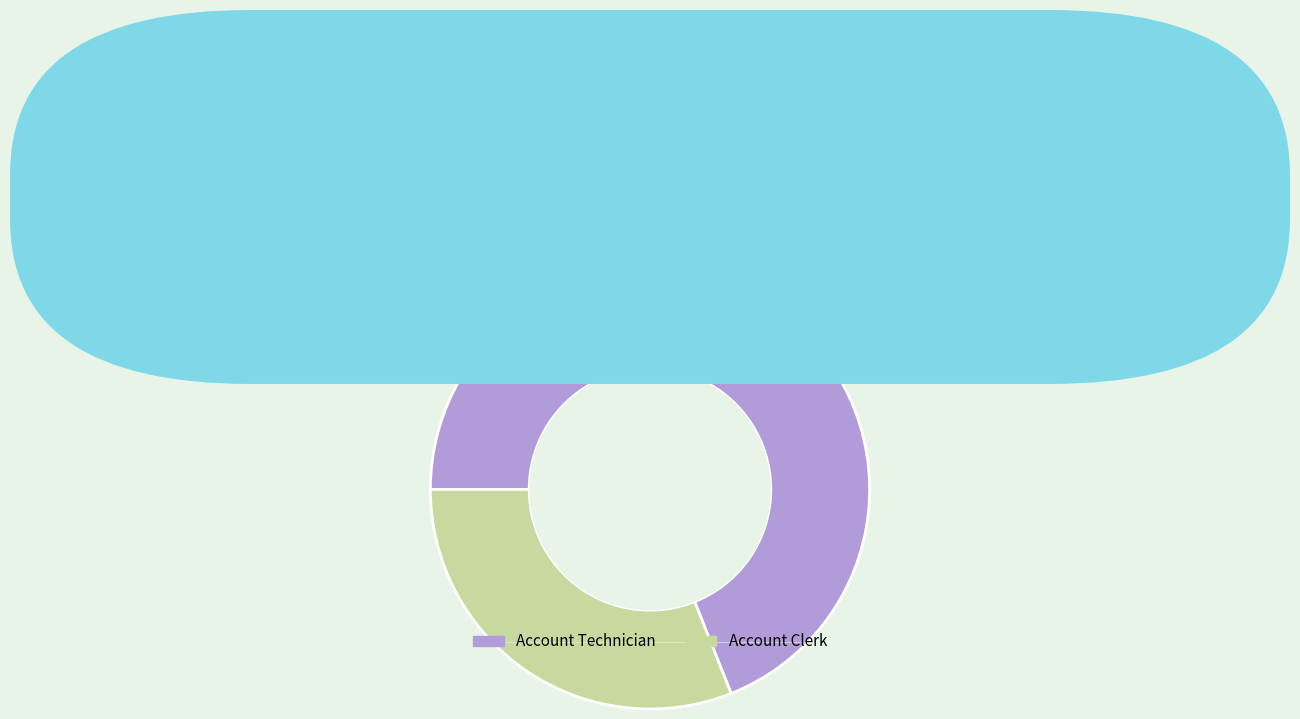

How many segments does this pie chart have?

2